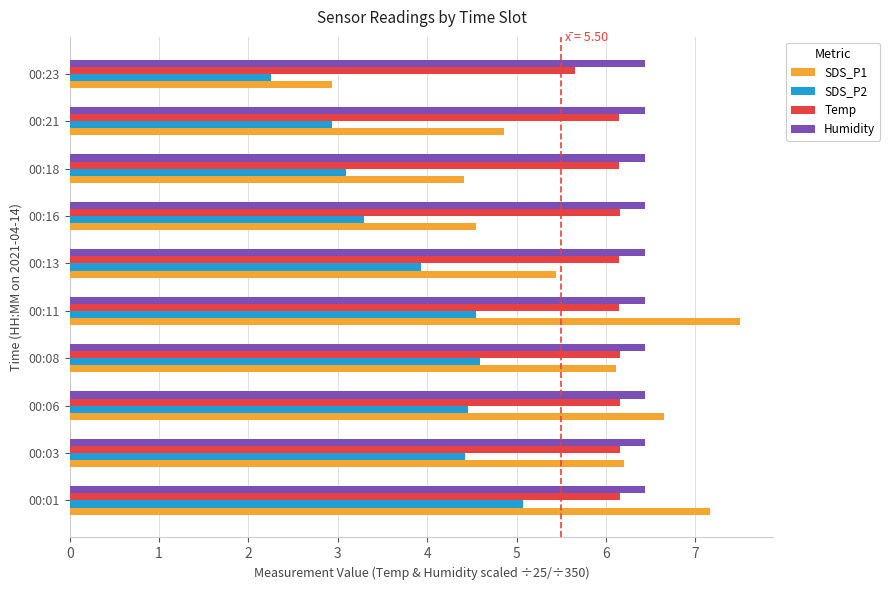

Rank the series by their maximum value, from lowest to highest.

SDS_P2, Temp, Humidity, SDS_P1